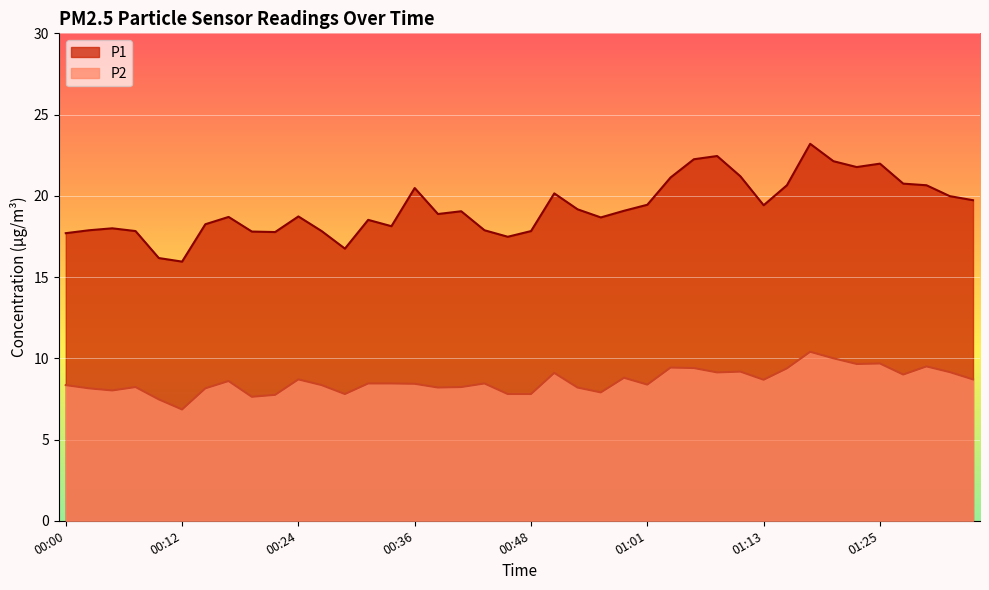

At which category does the chart reach its minimum across all series?

00:12